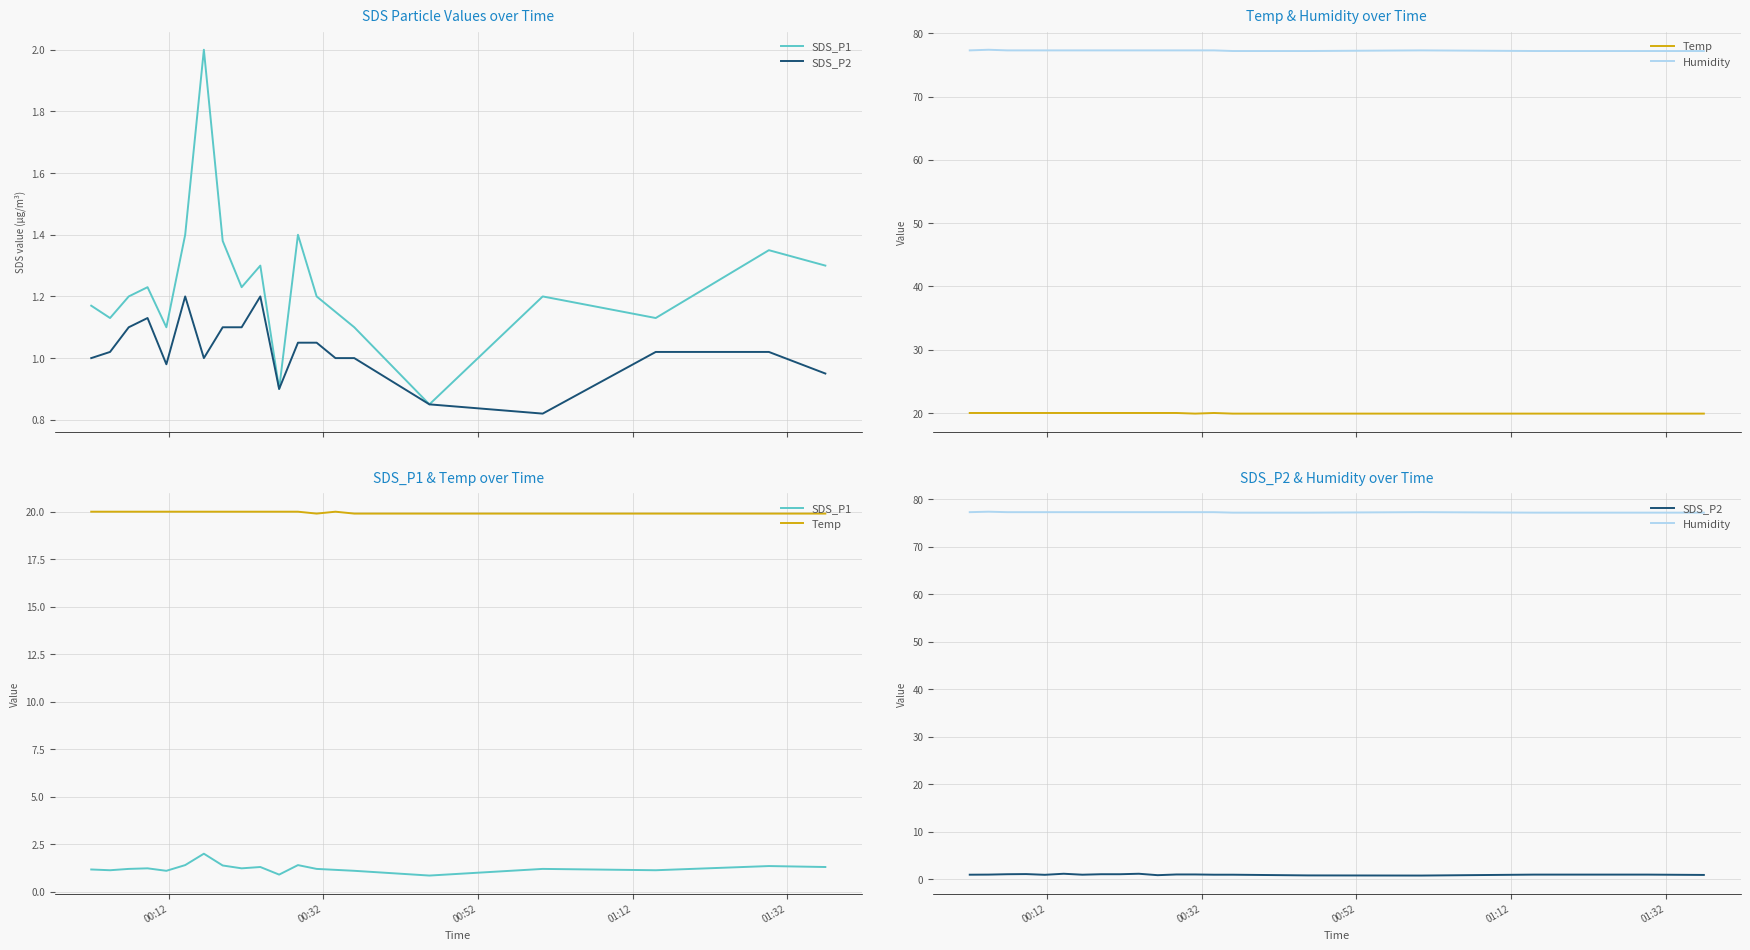

Where is SDS_P2 nearest to the value 1?

00:12